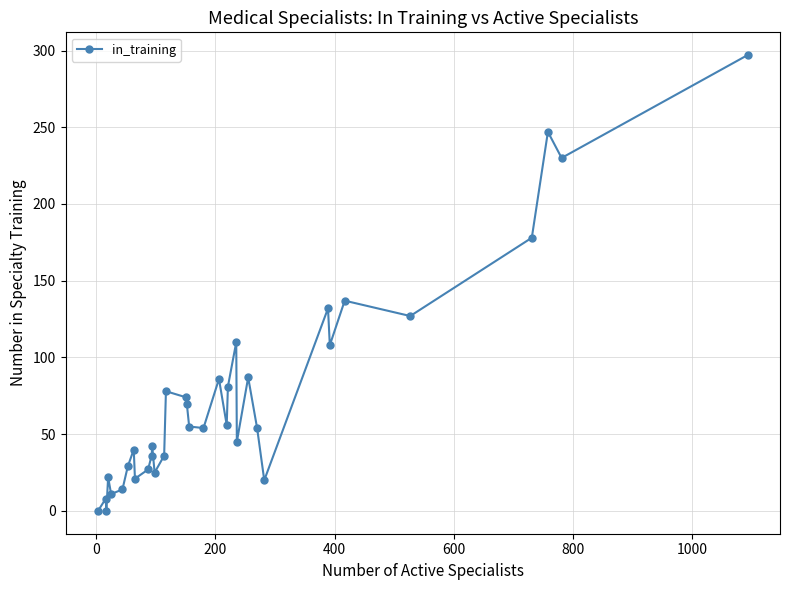

What is the greatest value displayed?

297